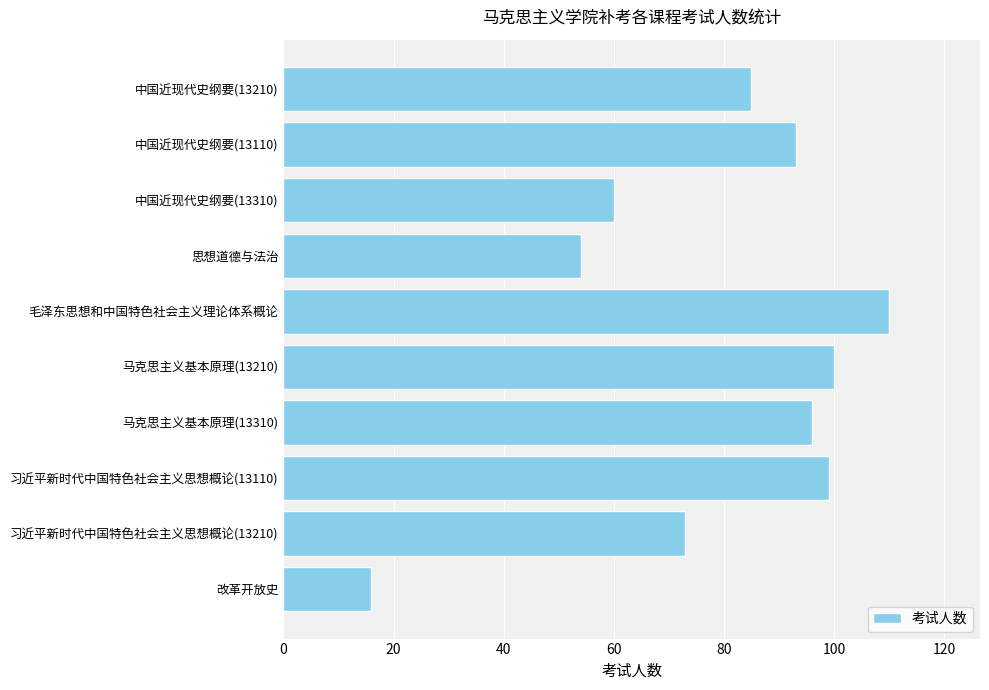

Reading top to bottom, list all the values displayed in this chart.

85	93	60	54	110	100	96	99	73	16